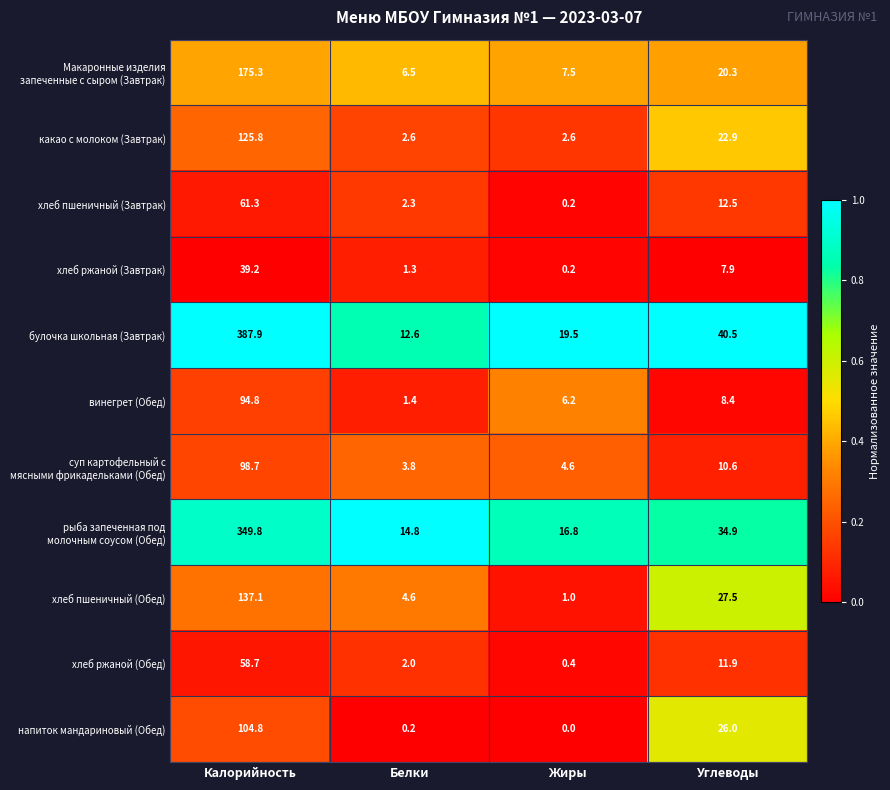

What is the total value across all series at Жиры?

59.0